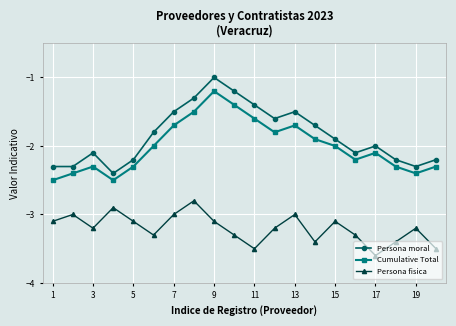

What is the difference between the maximum and minimum values in the Persona fisica series?

0.8